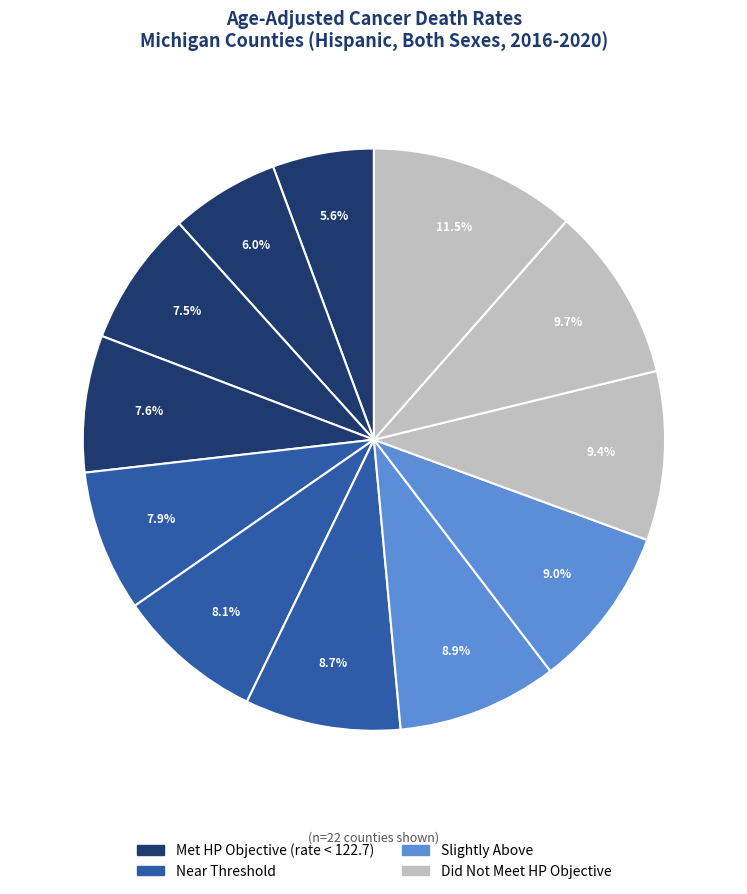

How many slices are in this pie chart?

12